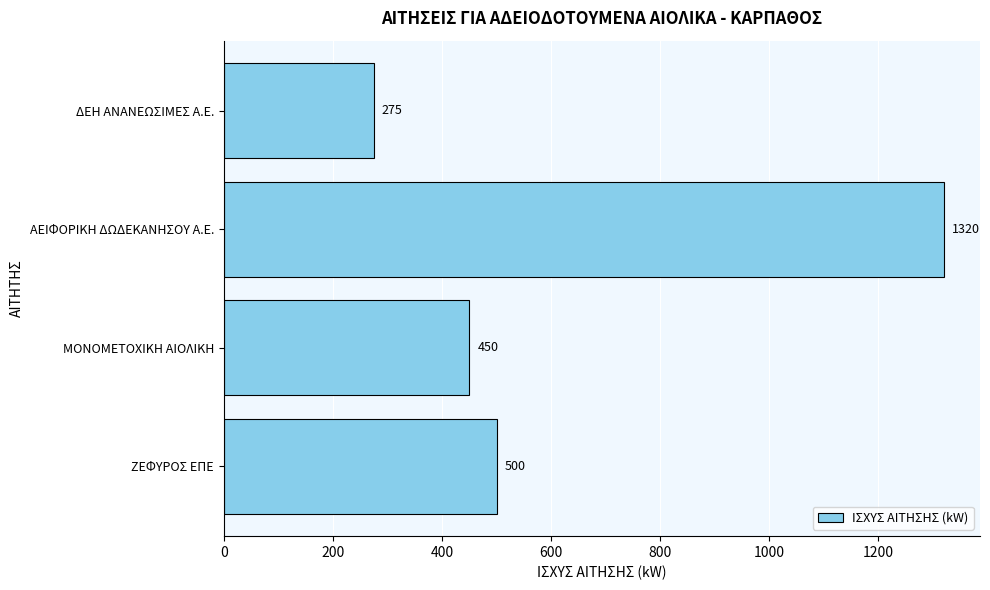

Rank the categories by value from highest to lowest.

ΑΕΙΦΟΡΙΚΗ ΔΩΔΕΚΑΝΗΣΟΥ Α.Ε., ΖΕΦΥΡΟΣ ΕΠΕ, ΜΟΝΟΜΕΤΟΧΙΚΗ ΑΙΟΛΙΚΗ, ΔΕΗ ΑΝΑΝΕΩΣΙΜΕΣ Α.Ε.